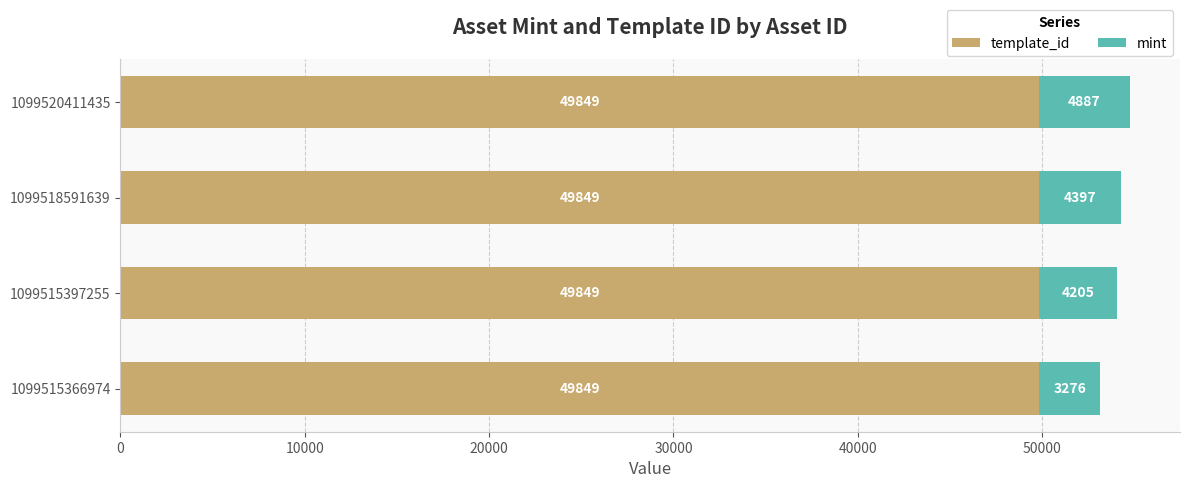

At which category is the sum across all series the highest?

1099520411435